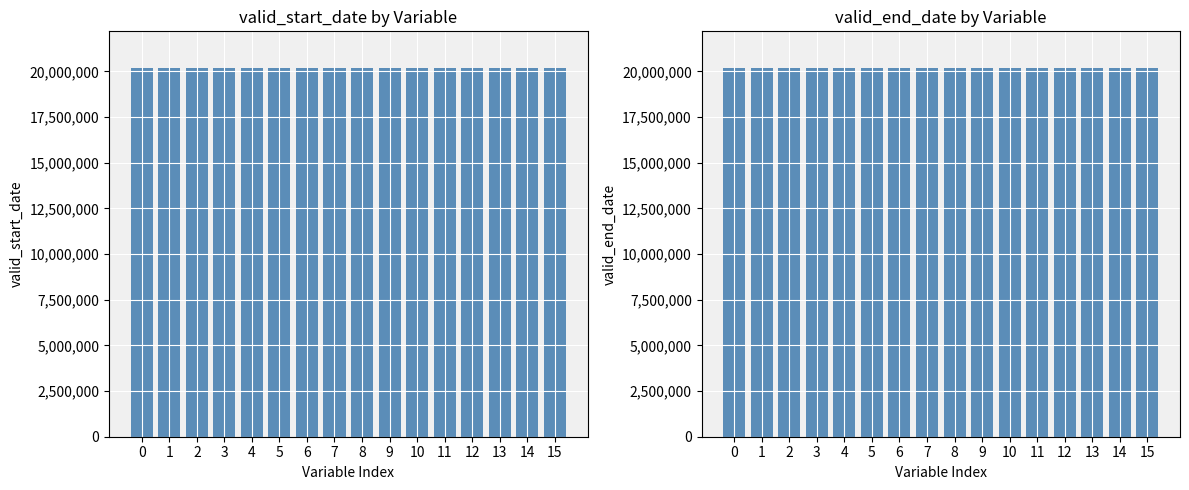

What value does the valid_end_date series have at 9?

20170331